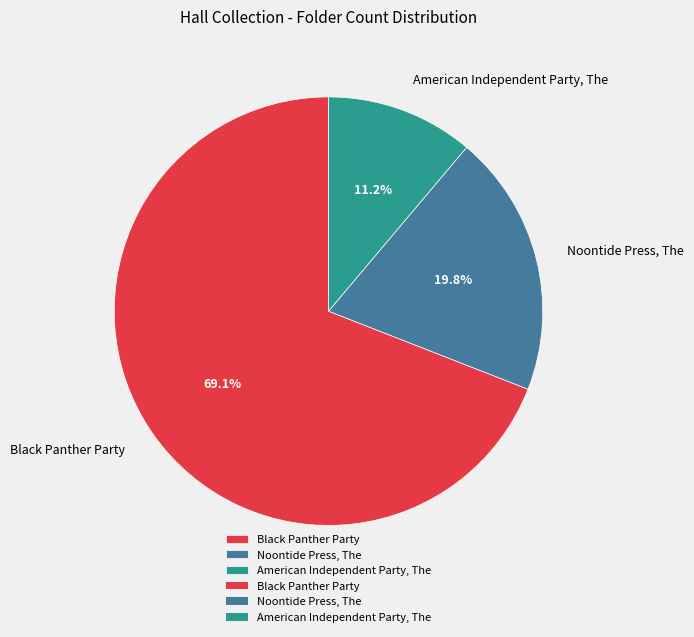

Is Black Panther Party the majority of the pie?

Yes